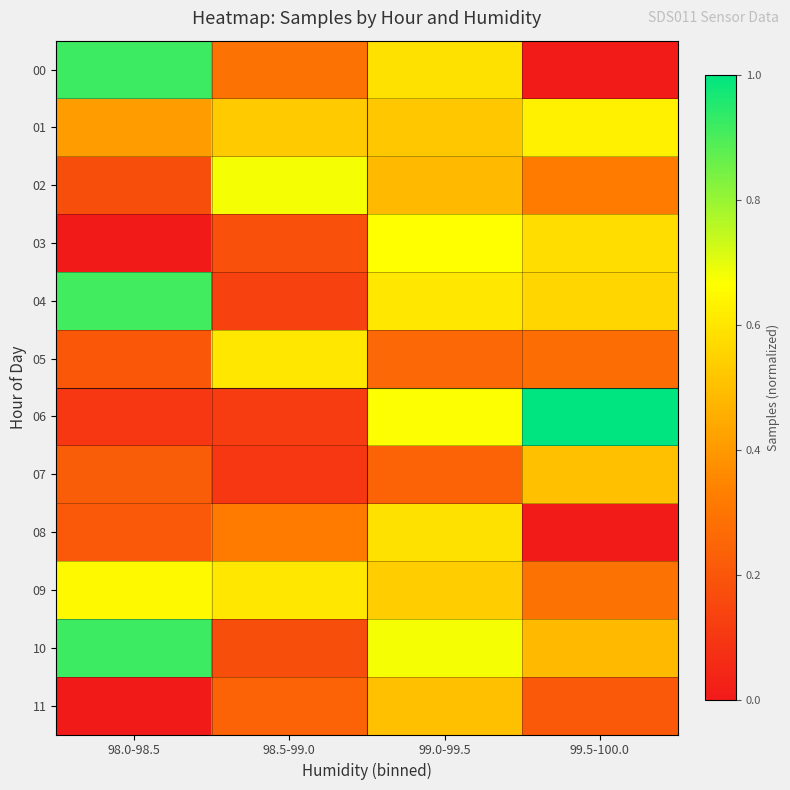

Reading left to right, extract all data points from this chart.

00: 98.0-98.5=0.9	98.5-99.0=0.3	99.0-99.5=0.6	99.5-100.0=0.0
01: 98.0-98.5=0.4	98.5-99.0=0.5	99.0-99.5=0.5	99.5-100.0=0.6
02: 98.0-98.5=0.2	98.5-99.0=0.7	99.0-99.5=0.5	99.5-100.0=0.3
03: 98.0-98.5=0.0	98.5-99.0=0.2	99.0-99.5=0.7	99.5-100.0=0.6
04: 98.0-98.5=0.9	98.5-99.0=0.1	99.0-99.5=0.6	99.5-100.0=0.6
05: 98.0-98.5=0.2	98.5-99.0=0.6	99.0-99.5=0.3	99.5-100.0=0.3
06: 98.0-98.5=0.1	98.5-99.0=0.1	99.0-99.5=0.7	99.5-100.0=1.0
07: 98.0-98.5=0.2	98.5-99.0=0.1	99.0-99.5=0.2	99.5-100.0=0.5
08: 98.0-98.5=0.2	98.5-99.0=0.3	99.0-99.5=0.6	99.5-100.0=0.0
09: 98.0-98.5=0.6	98.5-99.0=0.6	99.0-99.5=0.5	99.5-100.0=0.3
10: 98.0-98.5=0.9	98.5-99.0=0.2	99.0-99.5=0.7	99.5-100.0=0.5
11: 98.0-98.5=0.0	98.5-99.0=0.2	99.0-99.5=0.5	99.5-100.0=0.2